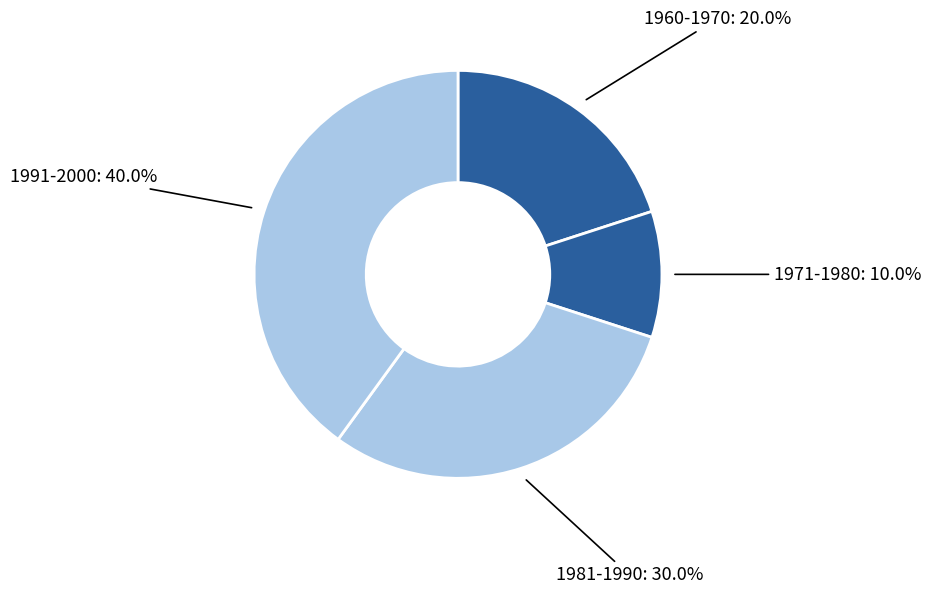

How many slices are in this pie chart?

4